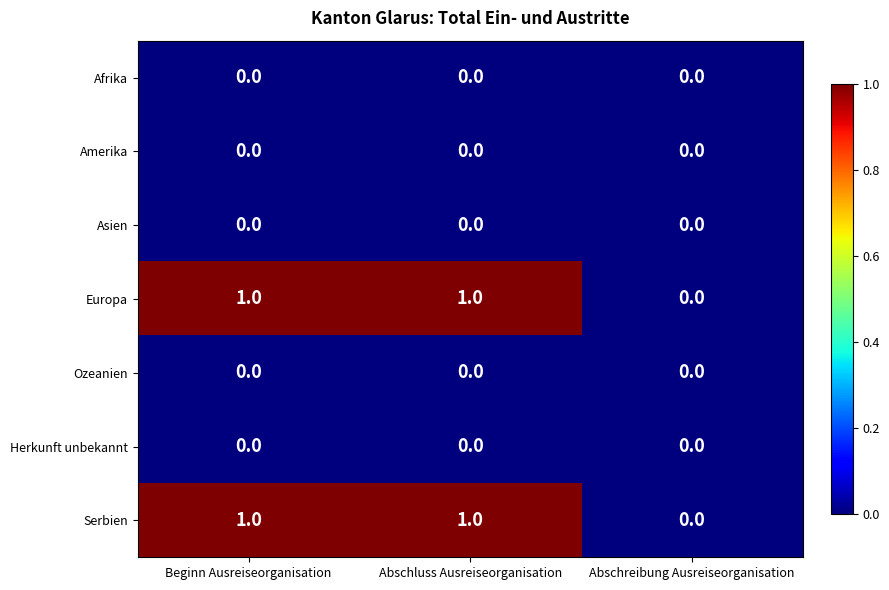

Is the value of Herkunft unbekannt at Abschluss Ausreiseorganisation greater than the value of Europa at Beginn Ausreiseorganisation?

No